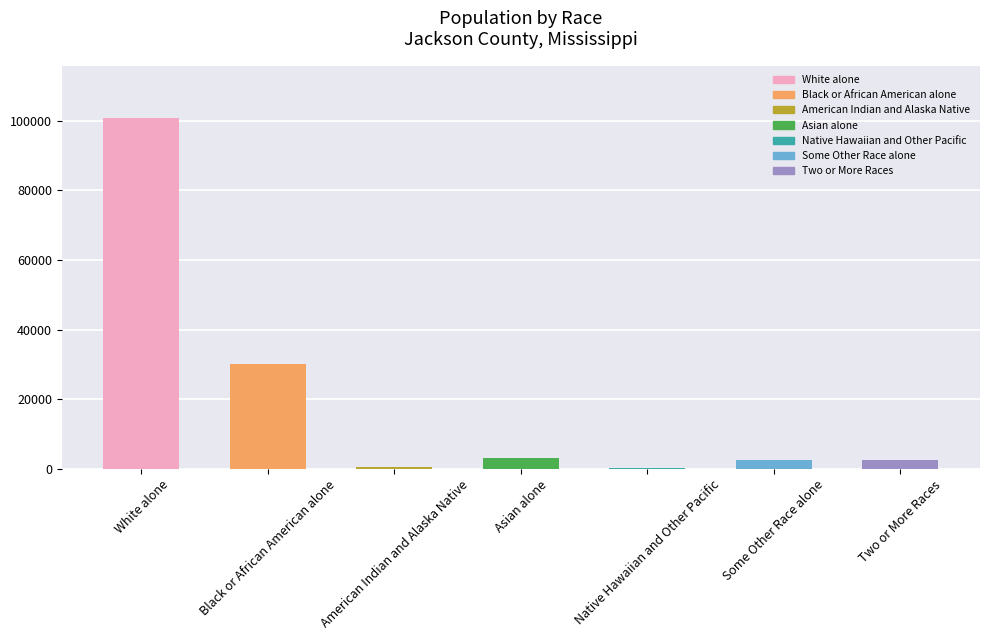

Is it true that the value at Asian alone is 3023?

True